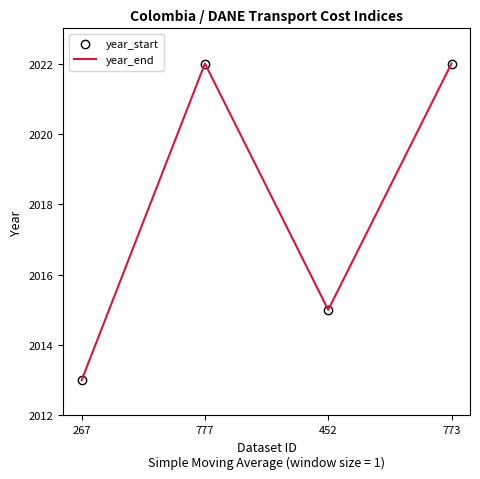

Is it true that year_start equals 2022 at 773?

True